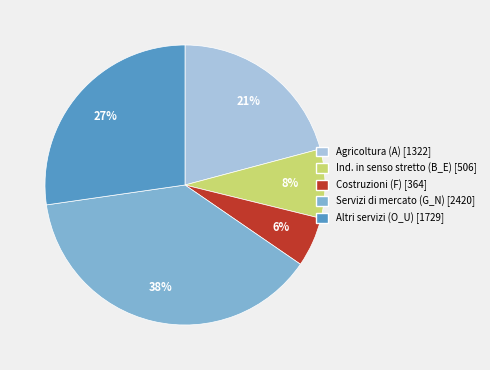

Is there a majority slice in this chart?

No